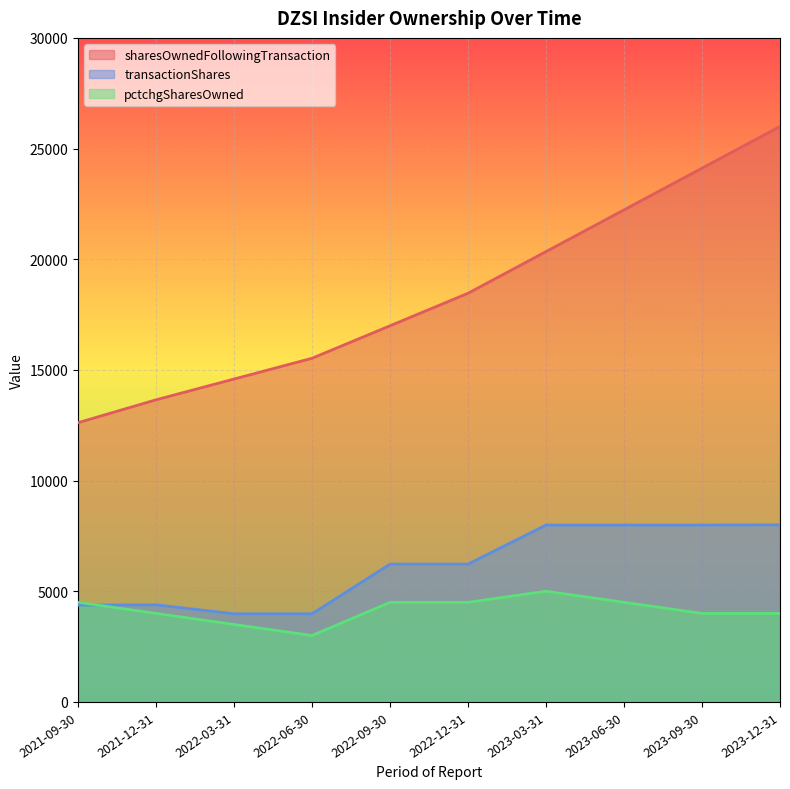

Which series has the largest total across all categories?

sharesOwnedFollowingTransaction